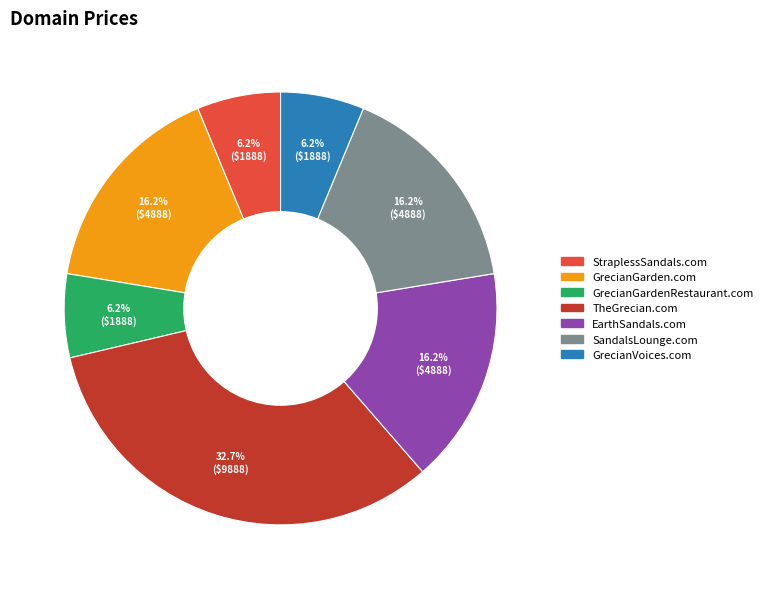

The StraplessSandals.com slice represents 19% of the pie. True or false?

False